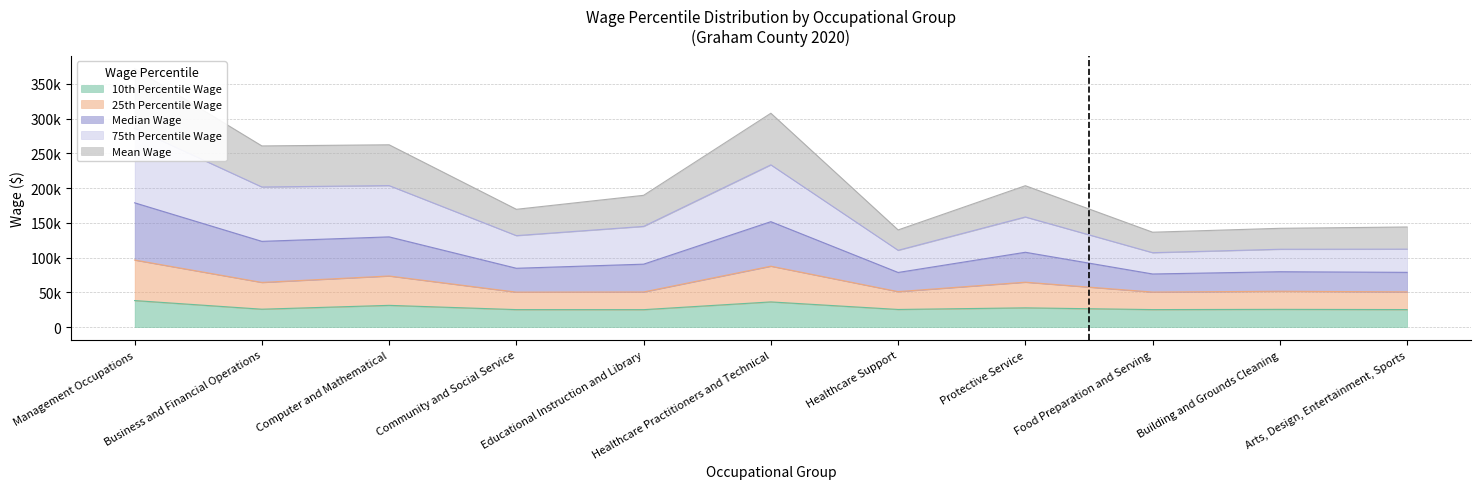

Which has a higher value, Computer and Mathematical or Arts, Design, Entertainment, Sports?

Computer and Mathematical